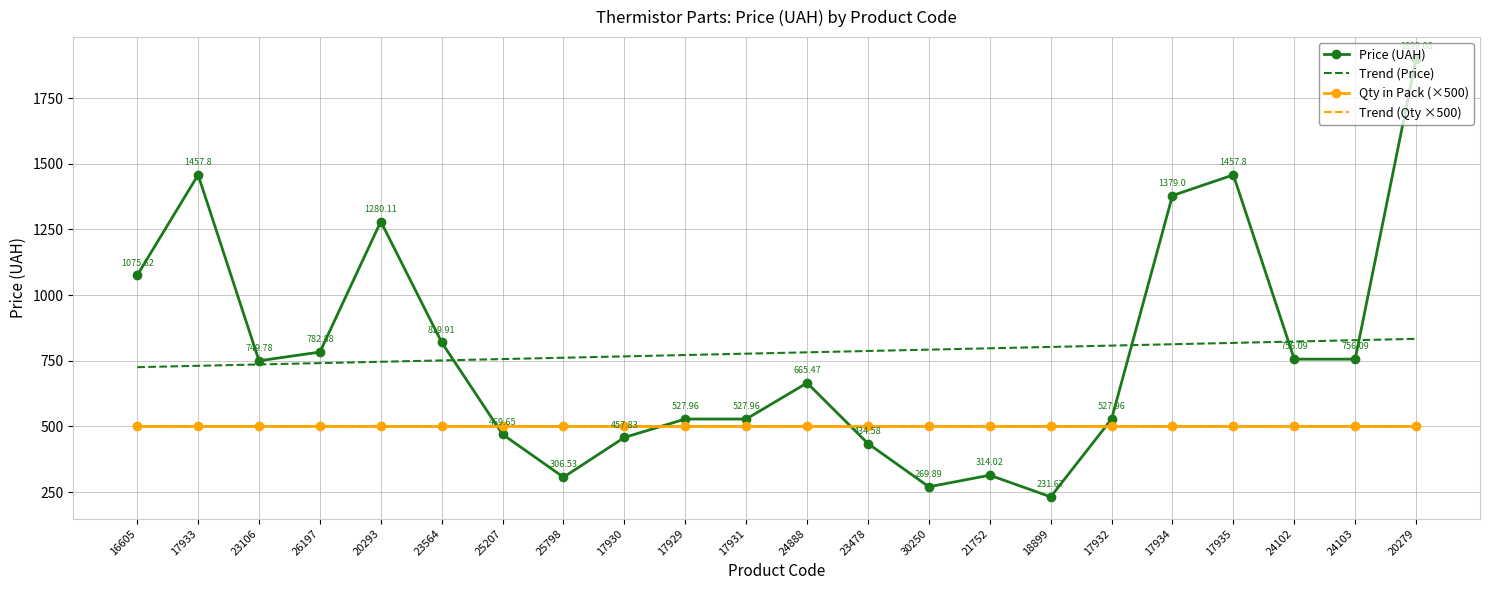

At which label does Trend (Price) first exceed 782?

24888